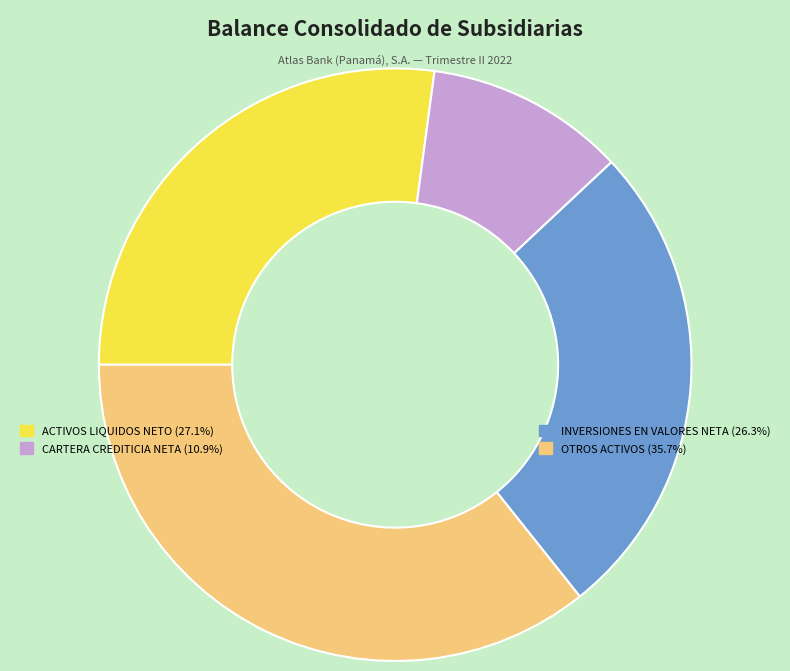

Does any single category account for the majority?

No